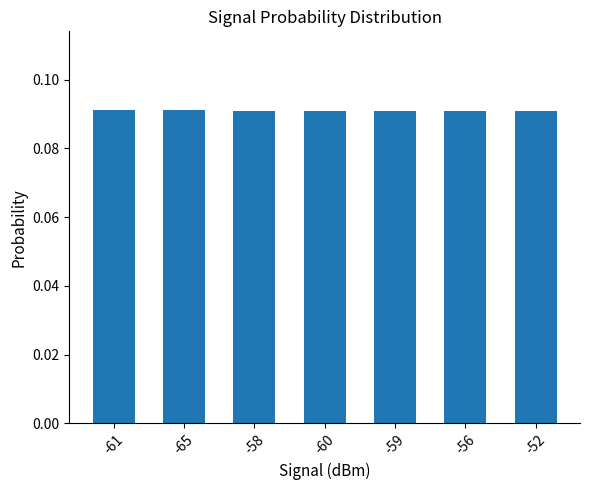

How many bars are there in total?

7